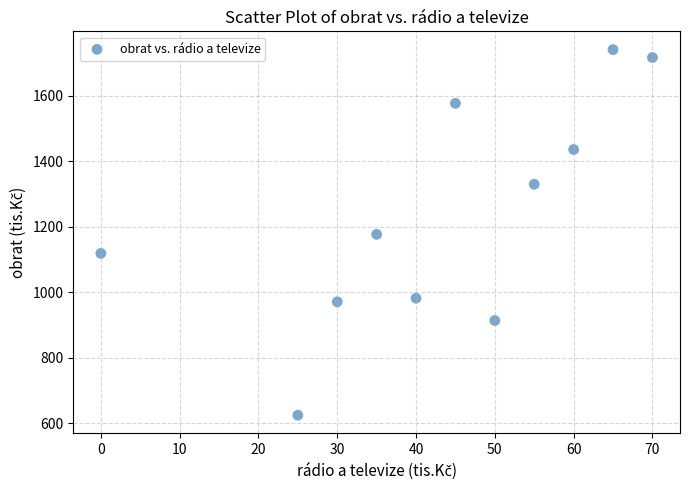

What is the range of Y values (max minus min)?

1116